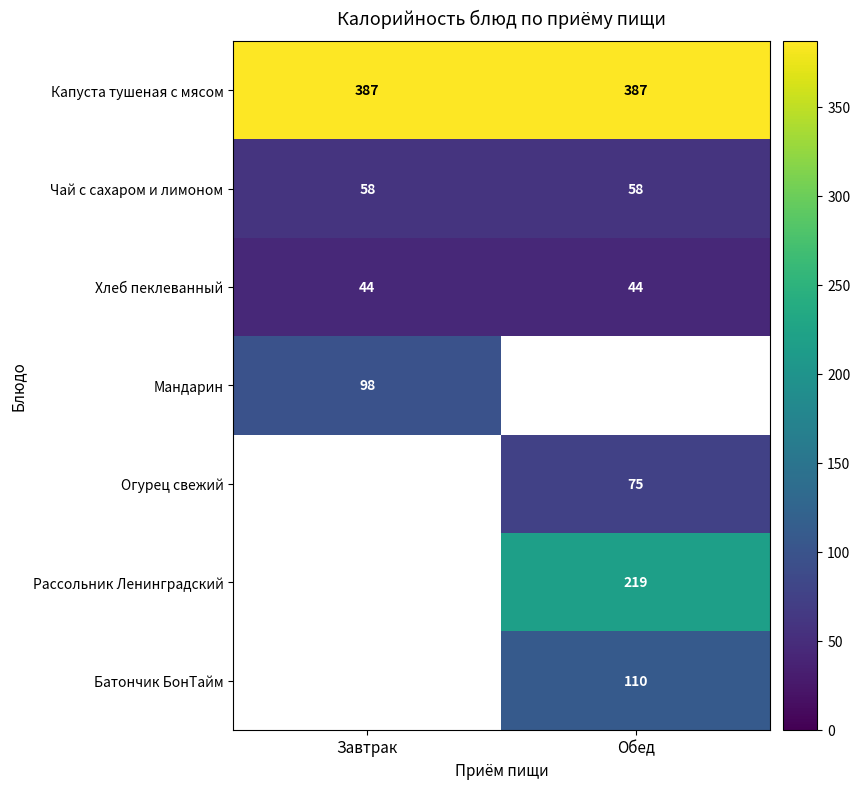

Is it true that Огурец свежий equals 75 at Обед?

True